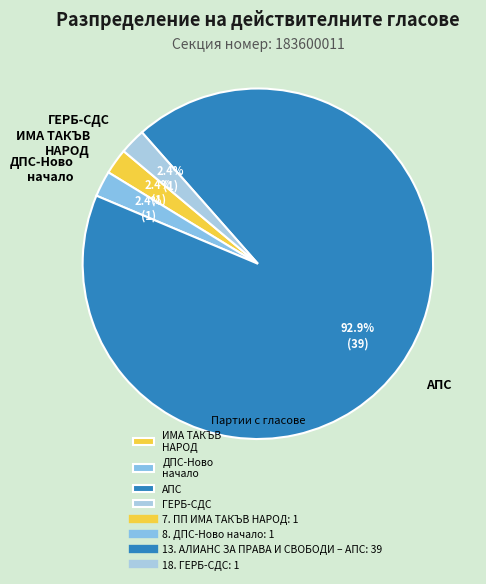

To the nearest percent, what is the difference between the largest and smallest slice percentages?

90%